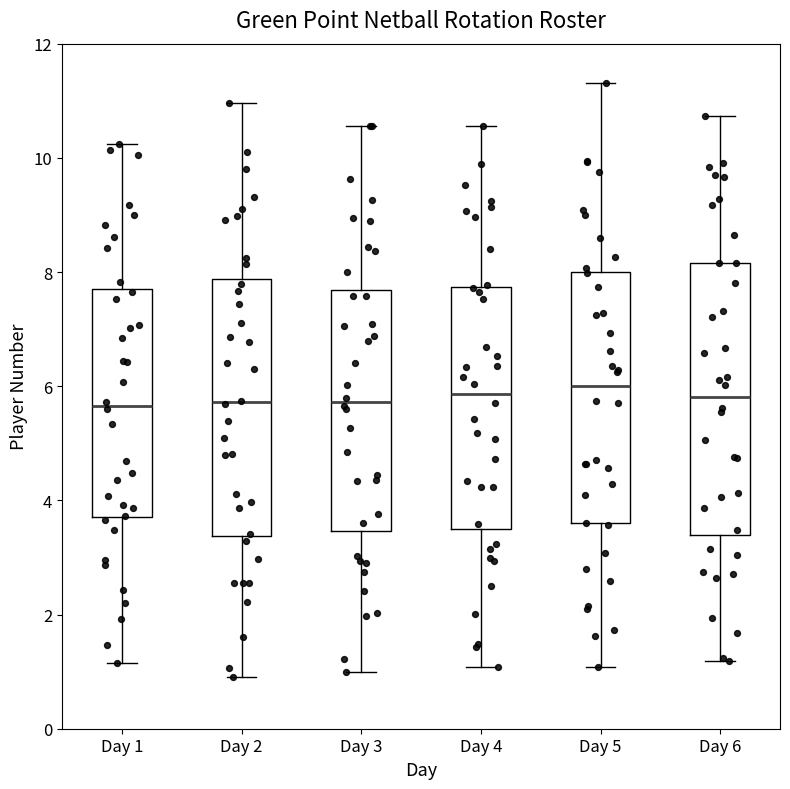

Which box is the tallest, from its lower edge to its upper edge?

Day 6